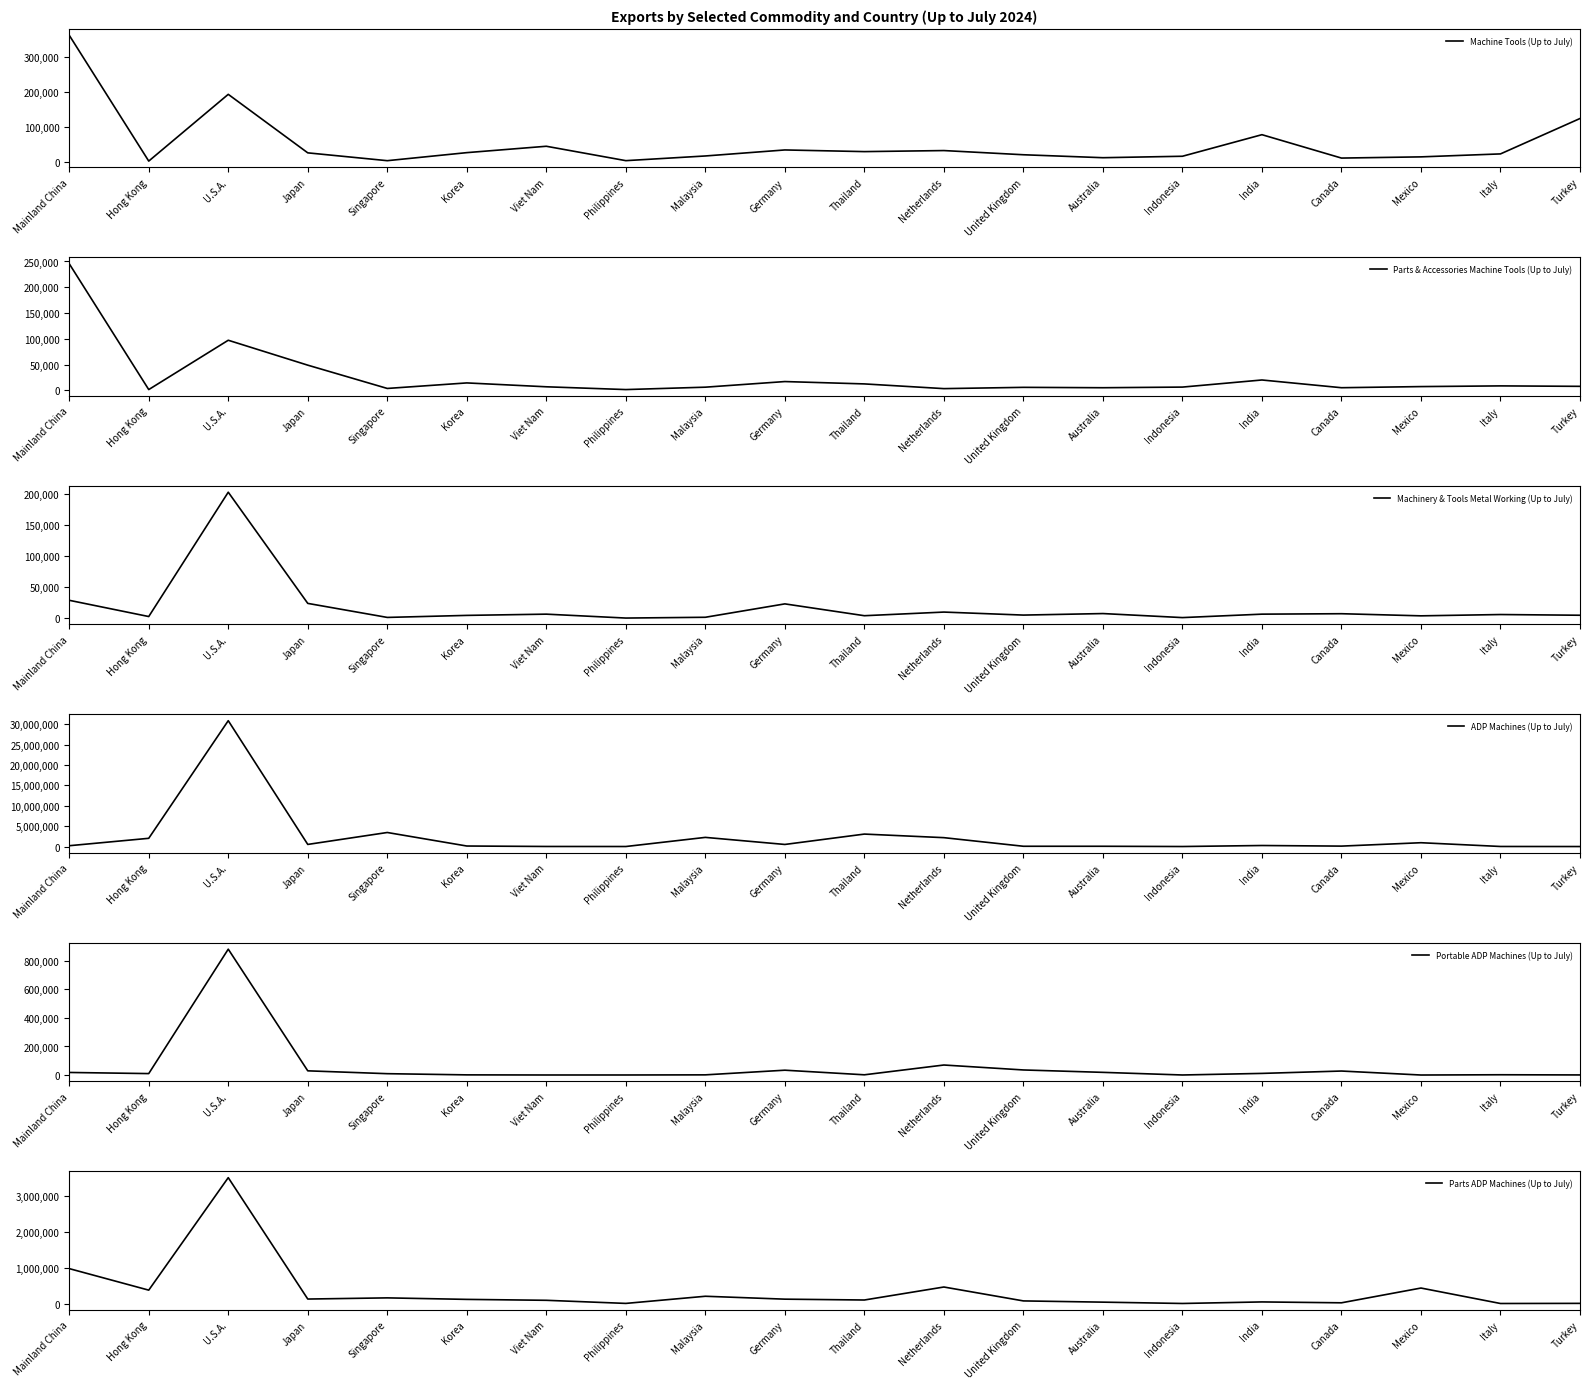

Which category has the lowest value across all series?

Mexico